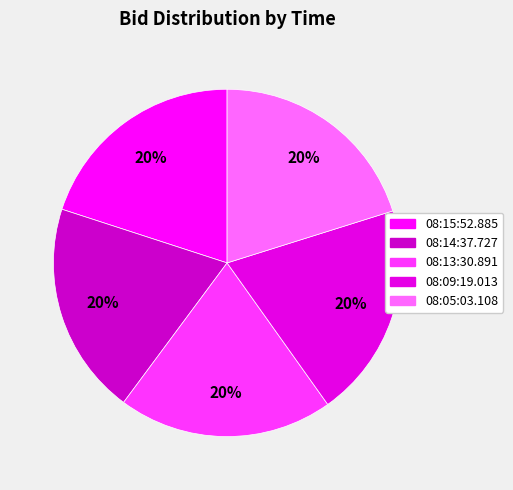

Is it true that 08:13:30.891 is 20% of the pie?

True